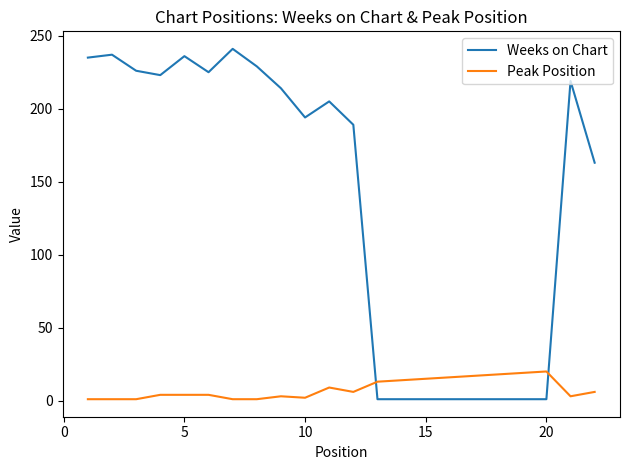

Rank the series by their average value, from highest to lowest.

Weeks on Chart, Peak Position